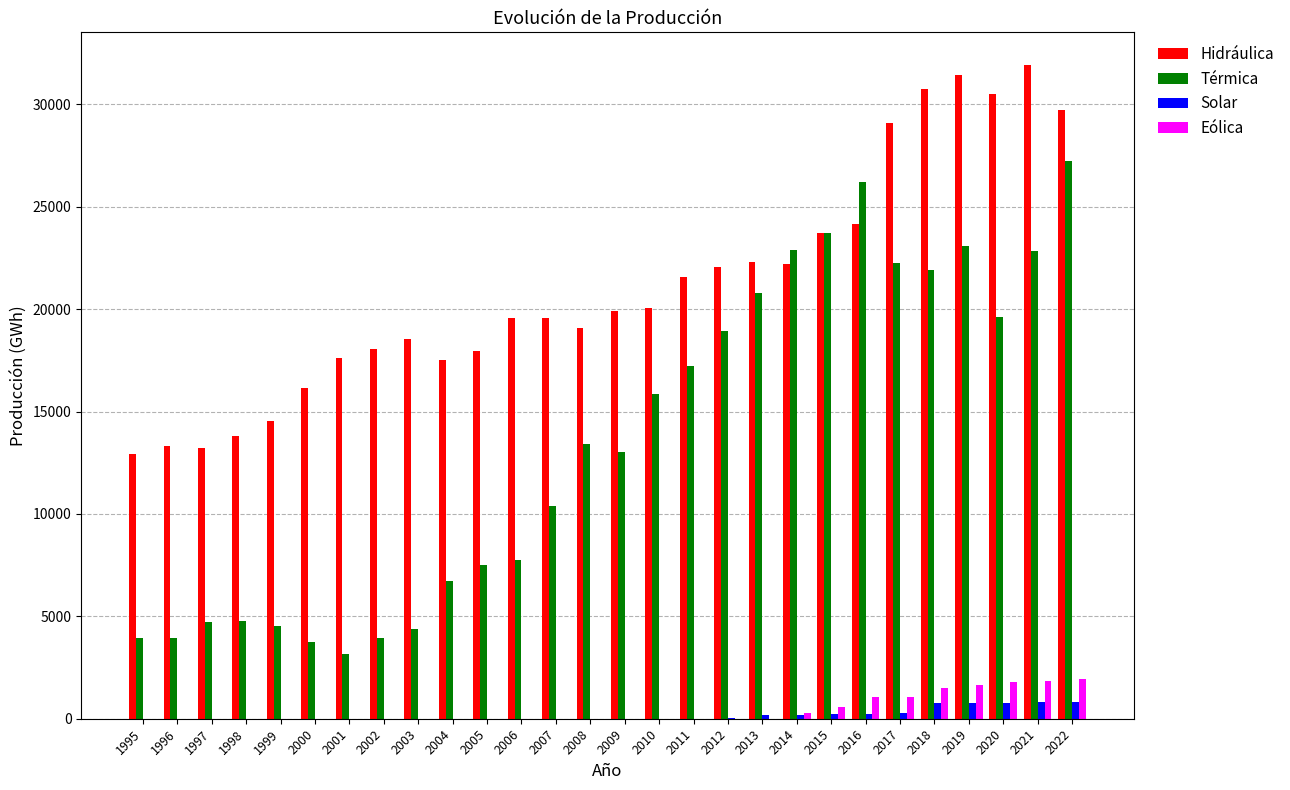

How many values in the Eólica series exceed 1?

22